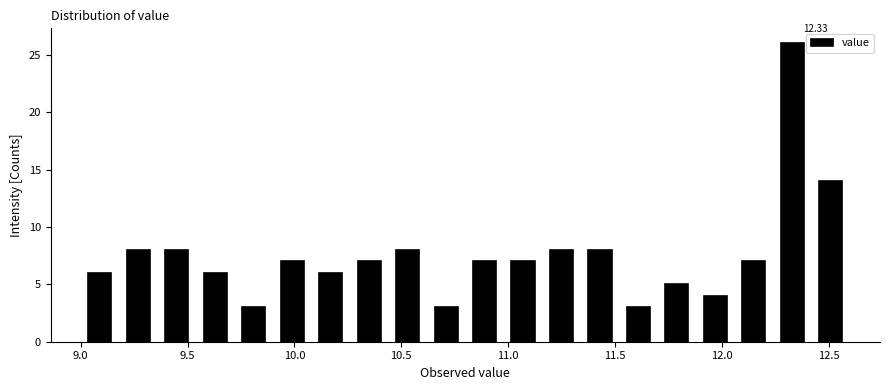

Read against the x-axis, roughly where is the centre of the tallest bar?

12.35